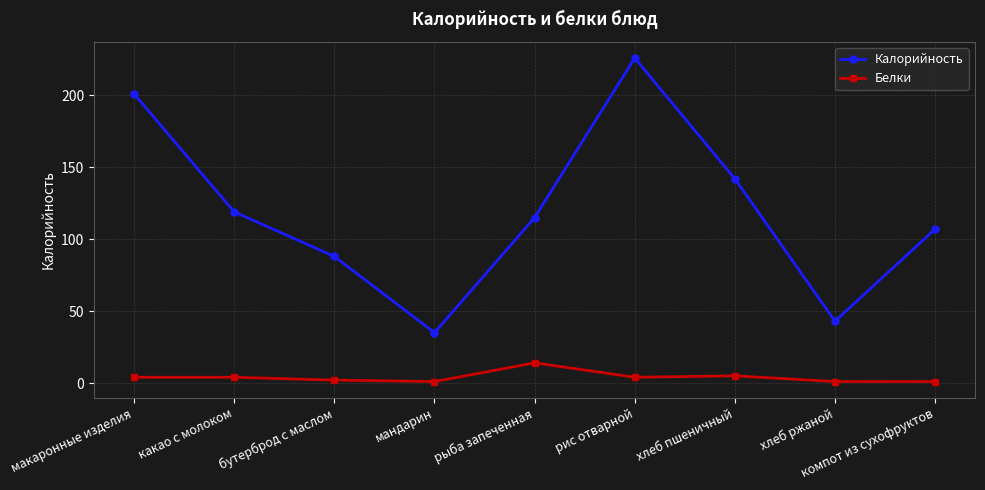

What is the sum of all Белки values?

36